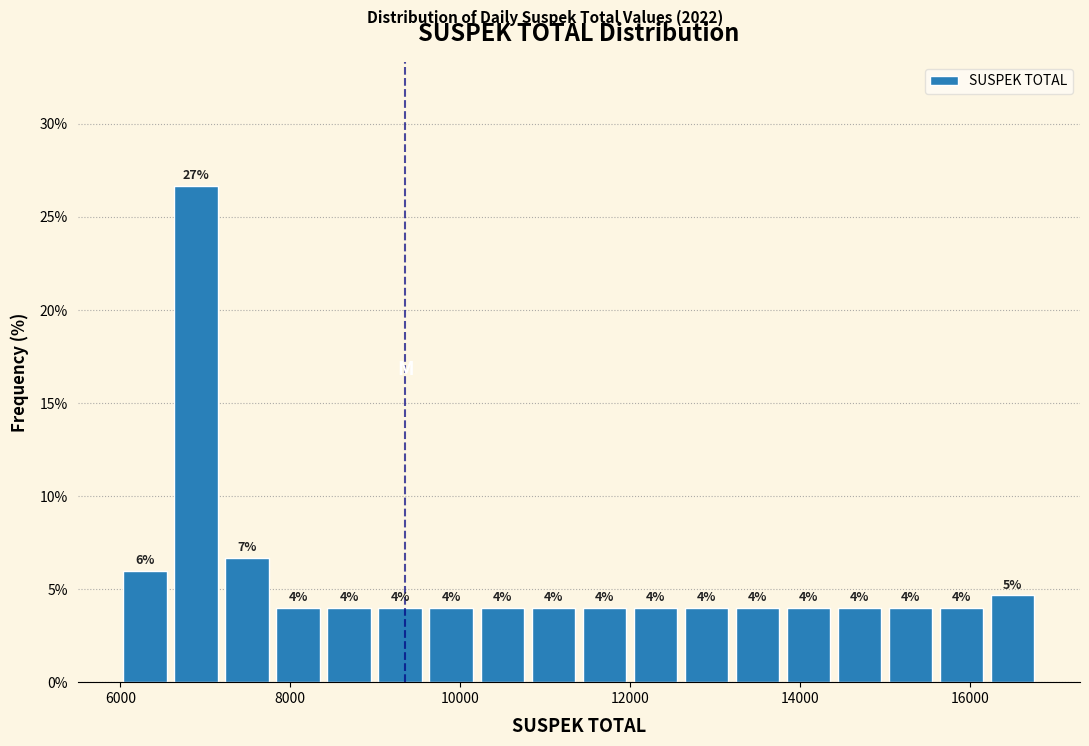

Around what value on the x-axis is the tallest bar? Give the approximate position of its centre, as read against the axis.

6800